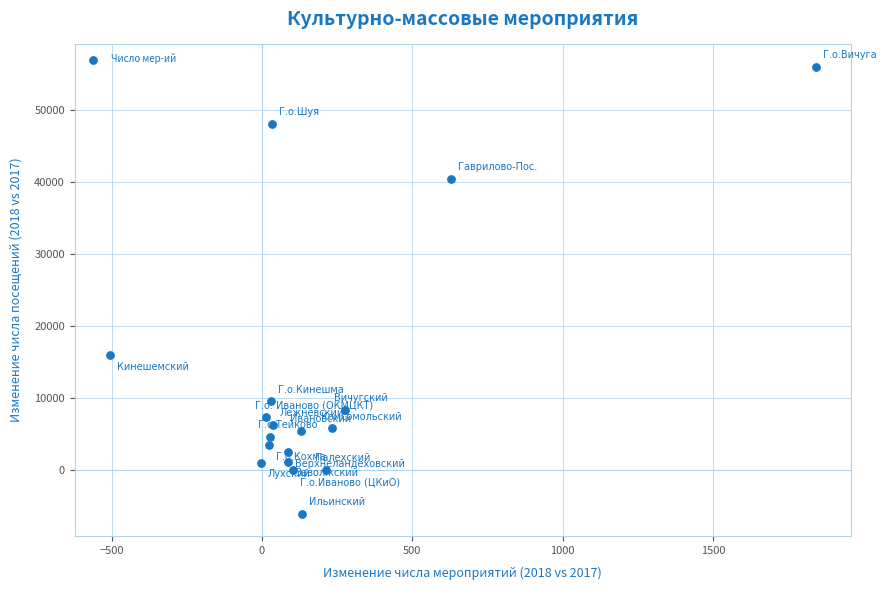

What Y value in the scatter plot is closest to 24970?

15991